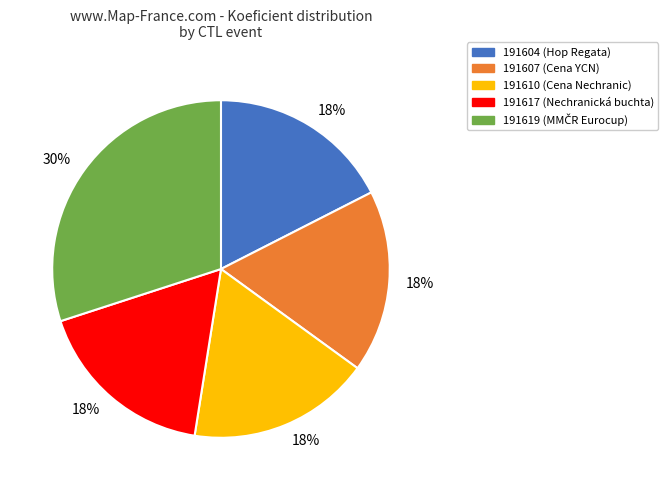

What is the ratio of the value at 191604 (Hop Regata) to the value at 191607 (Cena YCN)?

1.0